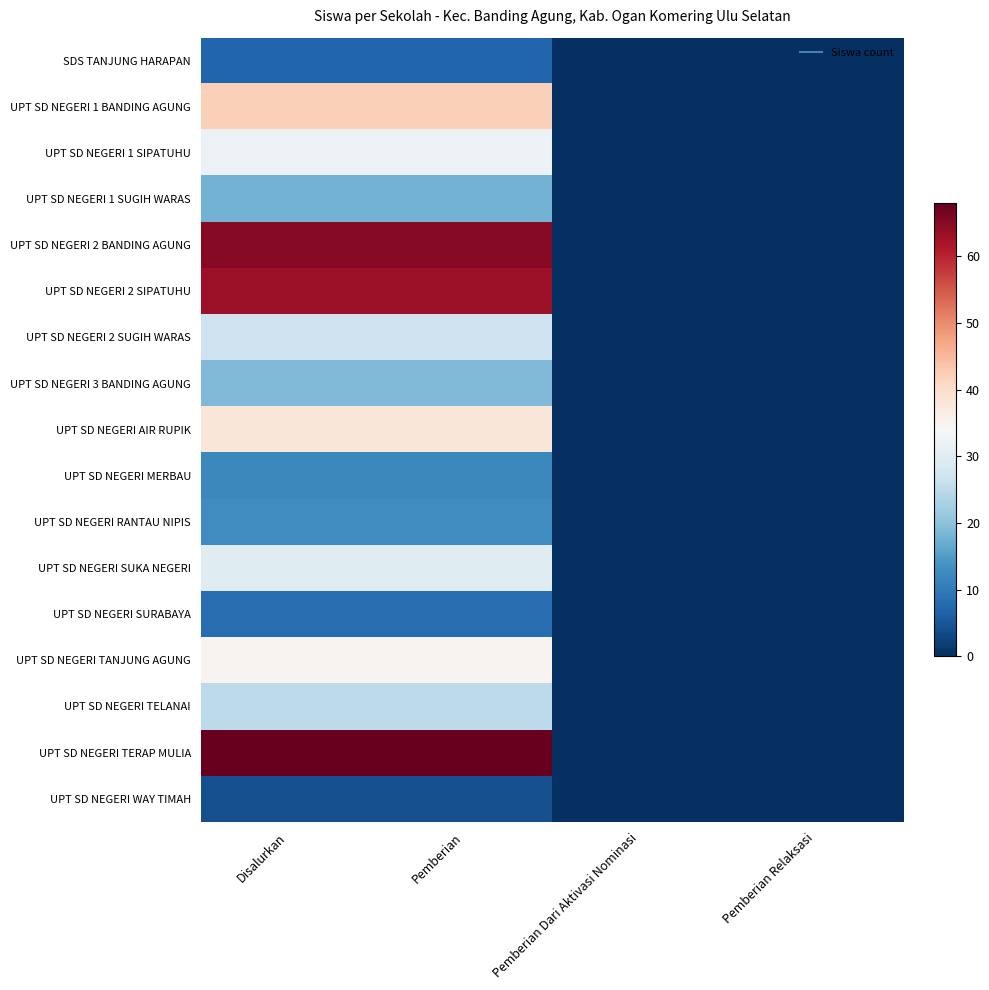

At Pemberian Relaksasi, list the series in order from largest to smallest.

SDS TANJUNG HARAPAN, UPT SD NEGERI 1 BANDING AGUNG, UPT SD NEGERI 1 SIPATUHU, UPT SD NEGERI 1 SUGIH WARAS, UPT SD NEGERI 2 BANDING AGUNG, UPT SD NEGERI 2 SIPATUHU, UPT SD NEGERI 2 SUGIH WARAS, UPT SD NEGERI 3 BANDING AGUNG, UPT SD NEGERI AIR RUPIK, UPT SD NEGERI MERBAU, UPT SD NEGERI RANTAU NIPIS, UPT SD NEGERI SUKA NEGERI, UPT SD NEGERI SURABAYA, UPT SD NEGERI TANJUNG AGUNG, UPT SD NEGERI TELANAI, UPT SD NEGERI TERAP MULIA, UPT SD NEGERI WAY TIMAH